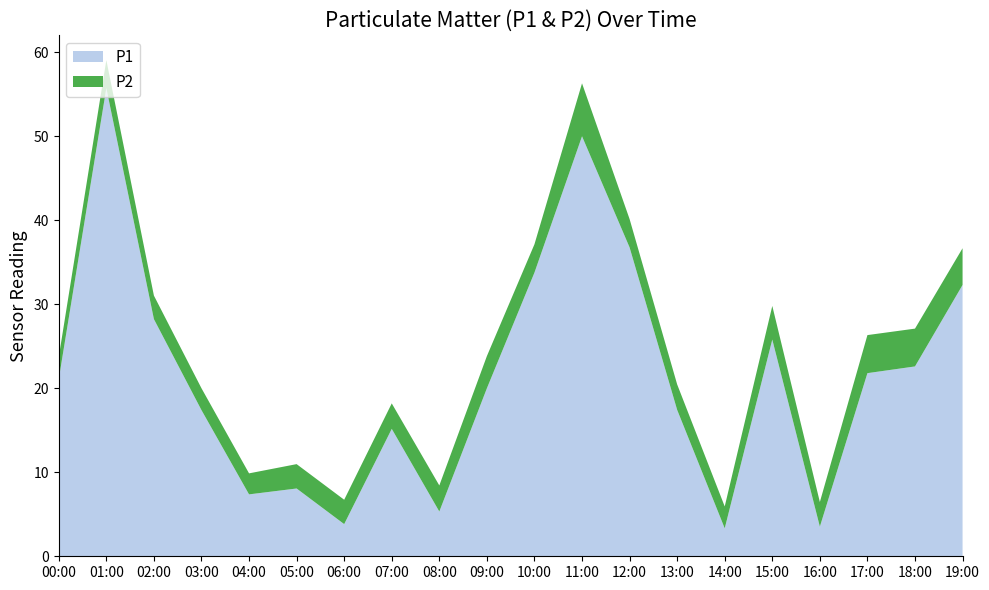

Reading right to left, extract all data points from this chart.

P1: 32.3	22.6	21.8	3.5	25.8	3.3	17.4	36.8	50.0	33.8	20.0	5.3	15.2	3.8	8.1	7.4	17.4	28.2	55.7	21.1
P2: 4.4	4.5	4.5	2.9	4.0	2.6	3.0	3.4	6.3	3.4	3.8	3.1	3.0	2.9	2.9	2.5	2.6	2.8	3.3	2.6